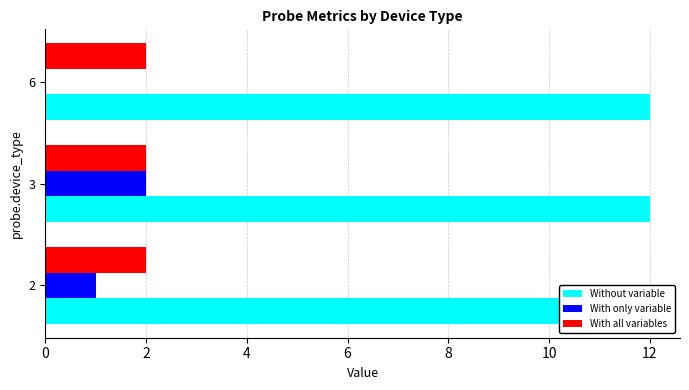

How many bars are there in total?

9